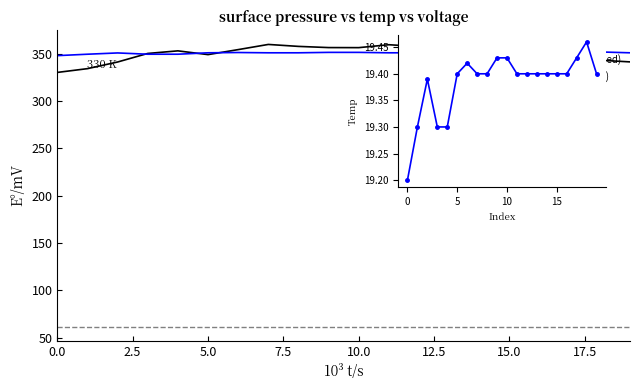

What is the smallest value displayed?

19.2